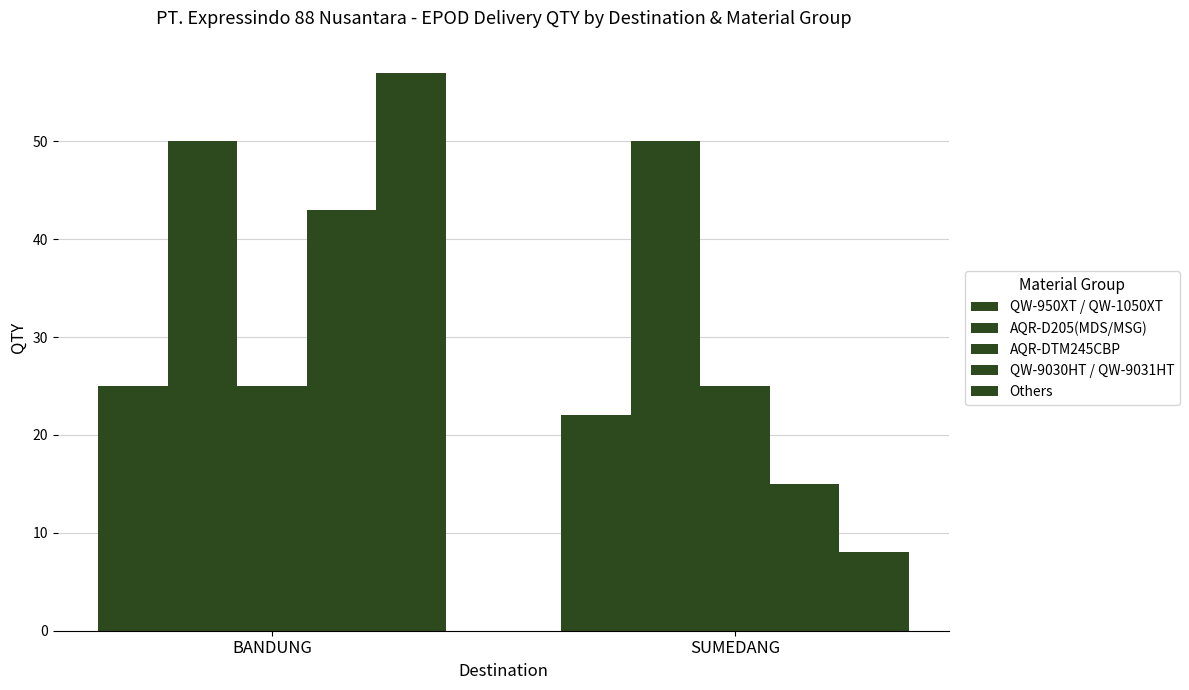

Which category has the highest value across all series?

BANDUNG